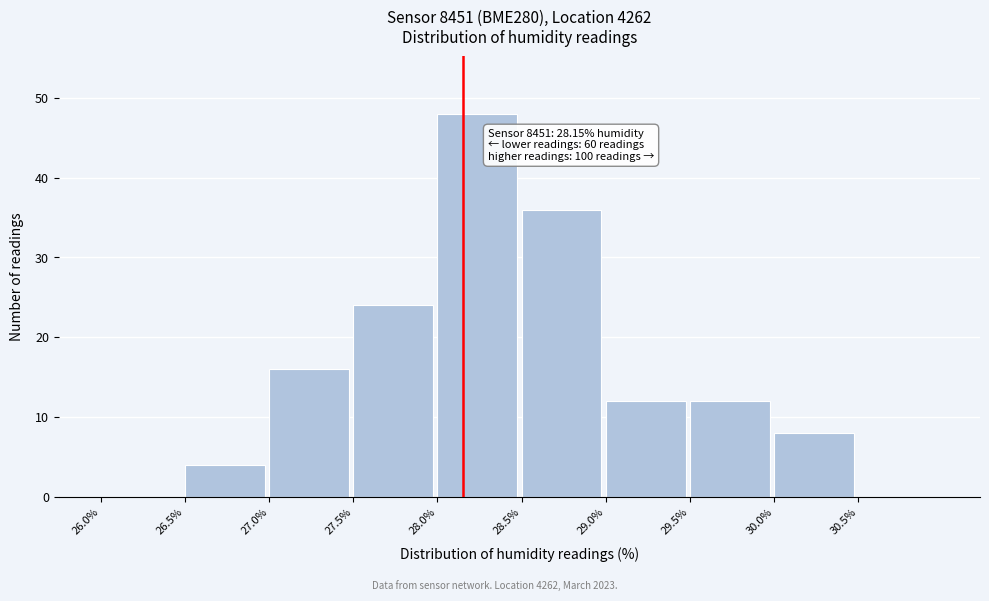

Which range on the x-axis has the tallest bar?

28.0 to 28.5